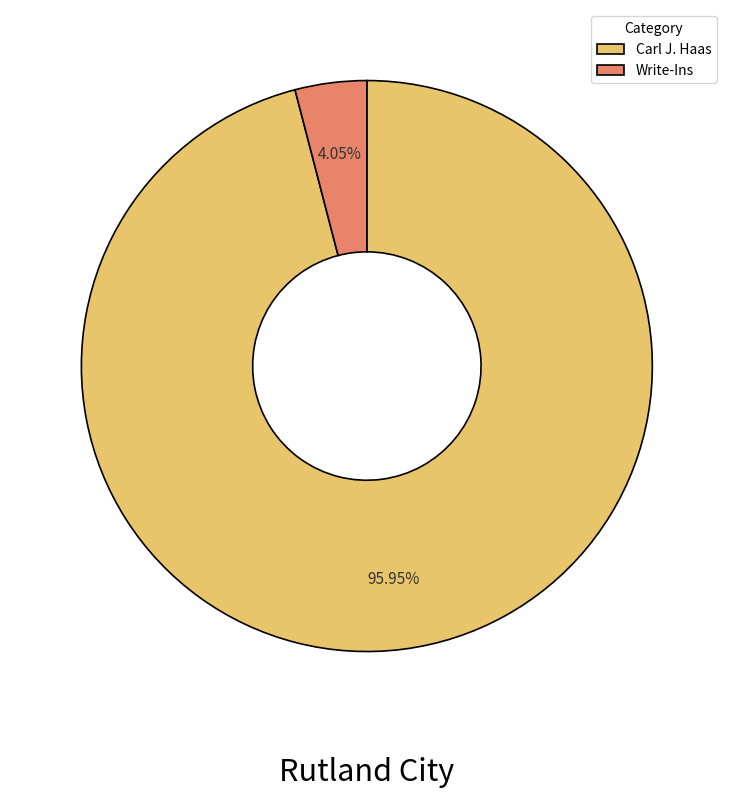

To the nearest percent, what percentage of the pie is Carl J. Haas?

96%